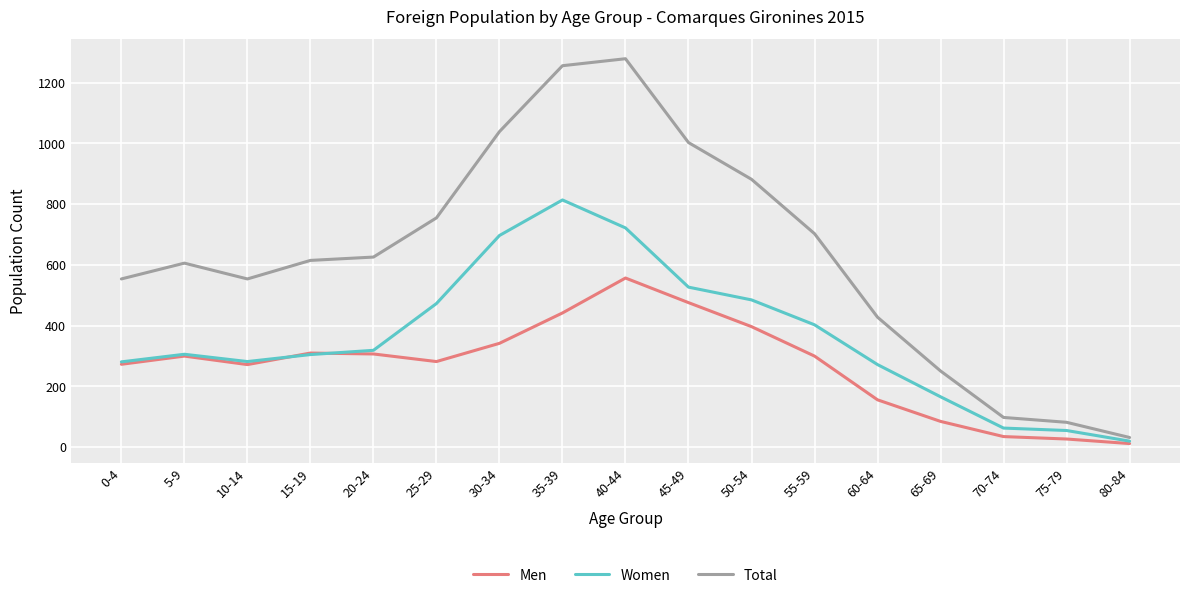

Is it true that Total equals 1667 at 40-44?

False